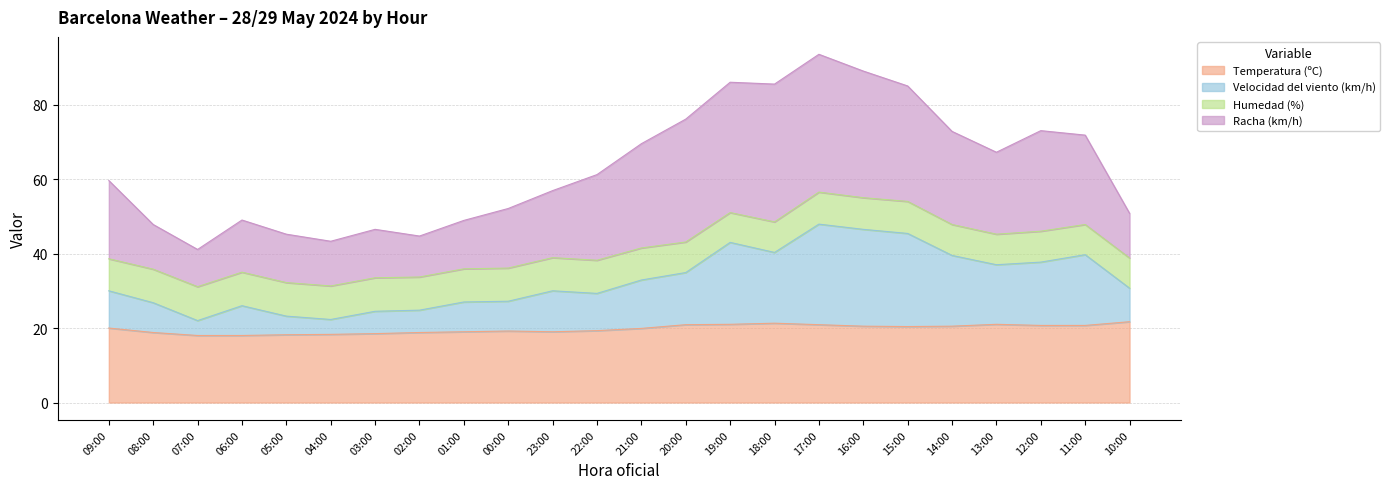

What is the total value across all series at 01:00?

48.9